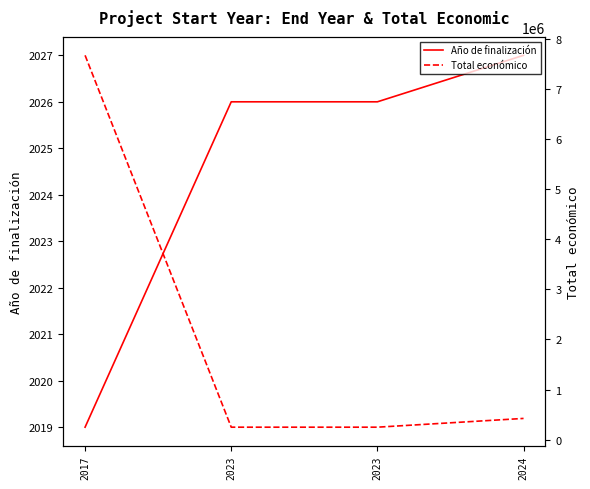

Which has a higher value, 2023 or 2023?

2023